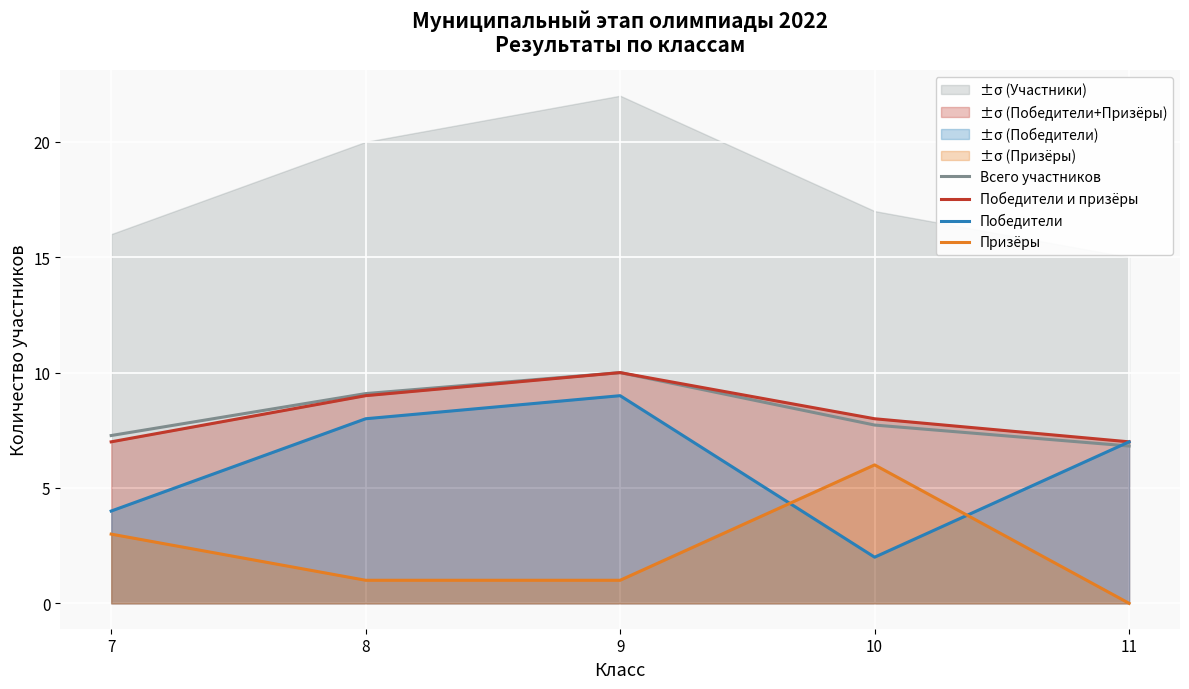

How many data points does each series have?

5